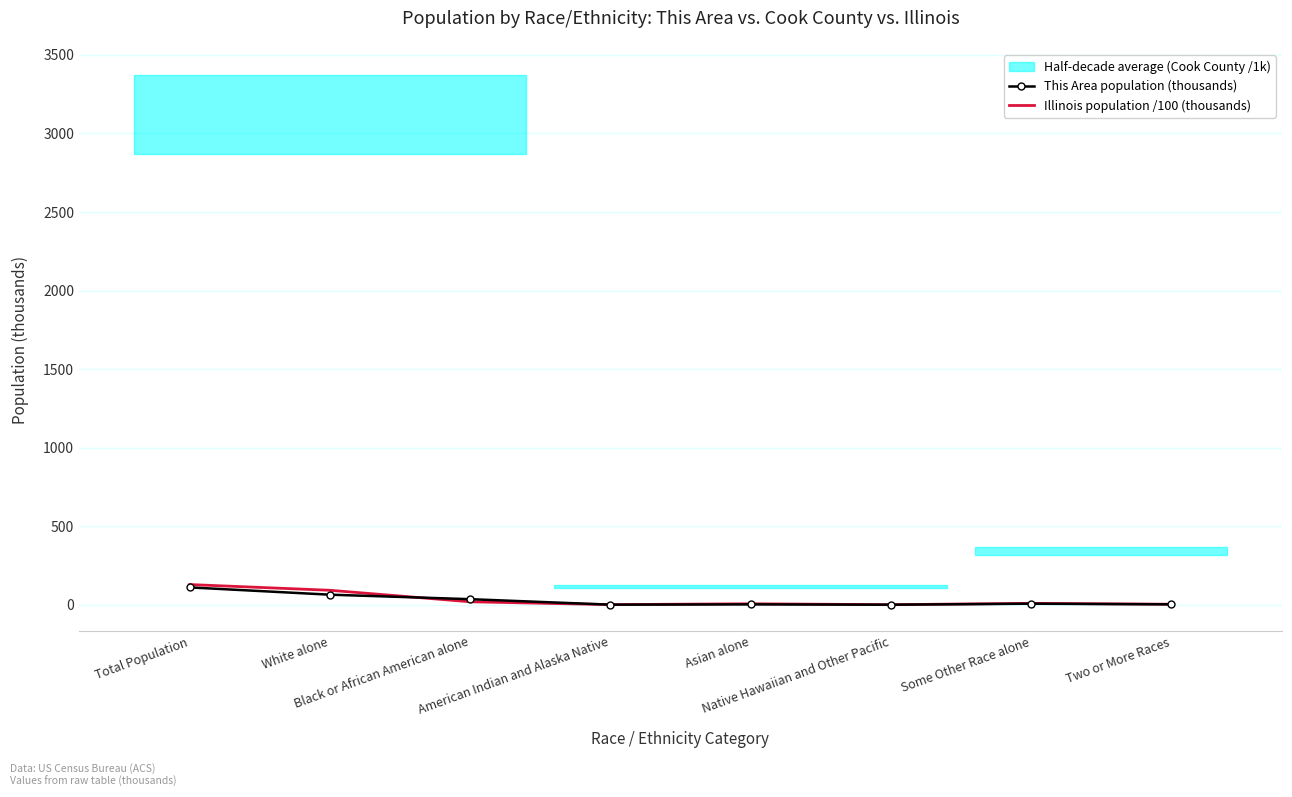

What is the maximum value for This Area population (thousands)?

110.1